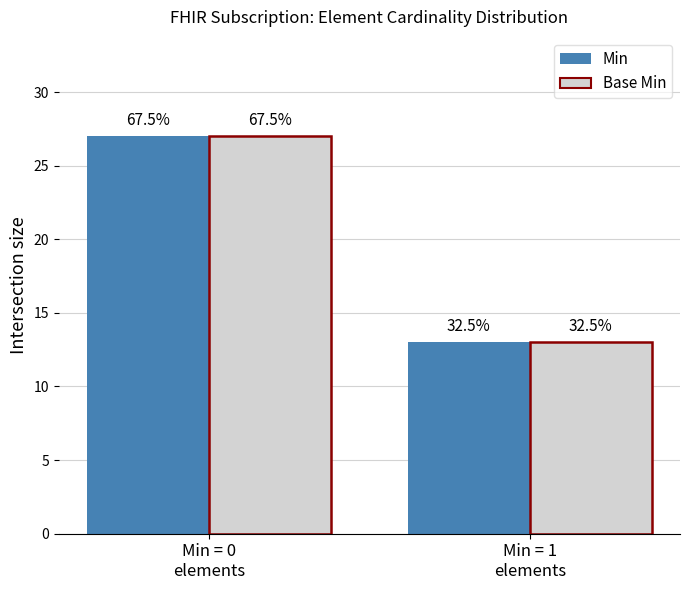

What is the sum of the Base Min values at Min = 0
elements and Min = 1
elements?

40